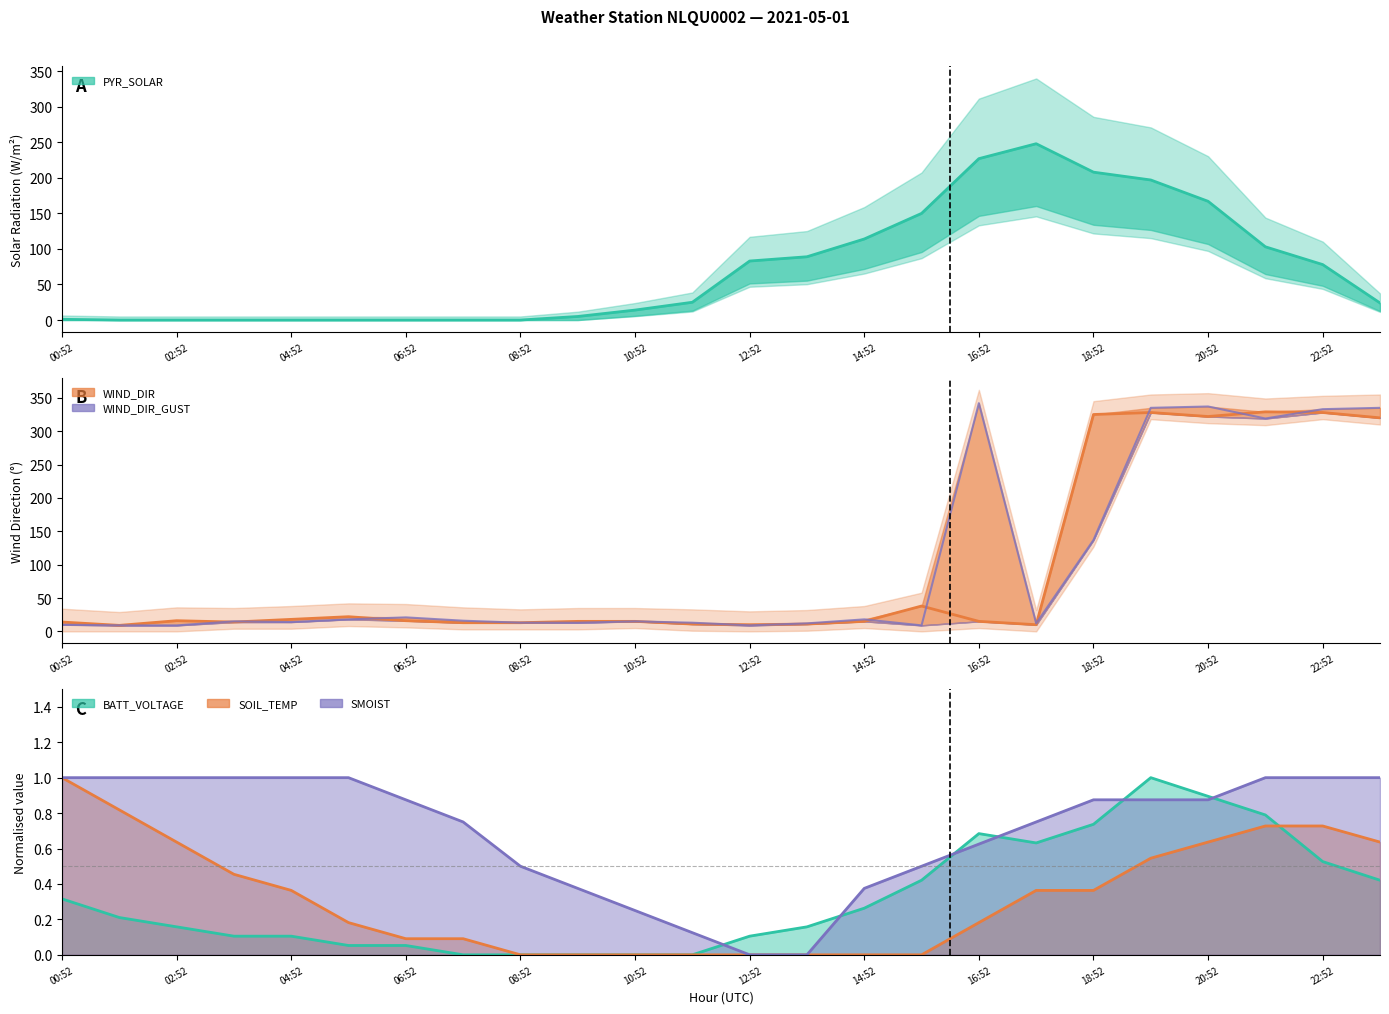

Which has a higher value, 20:52 or 18:52?

18:52